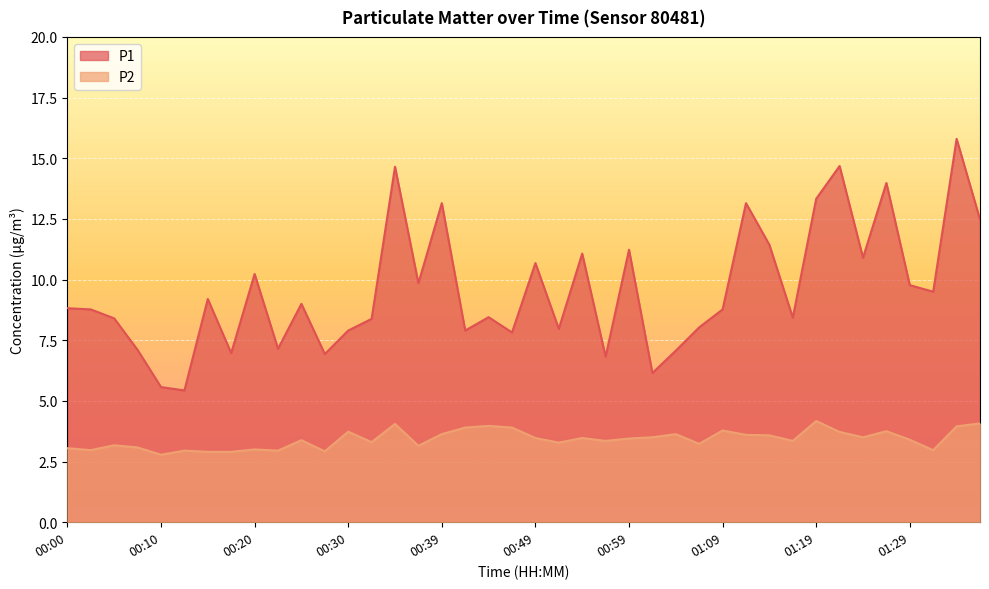

How many data points in P2 are above 3?

31